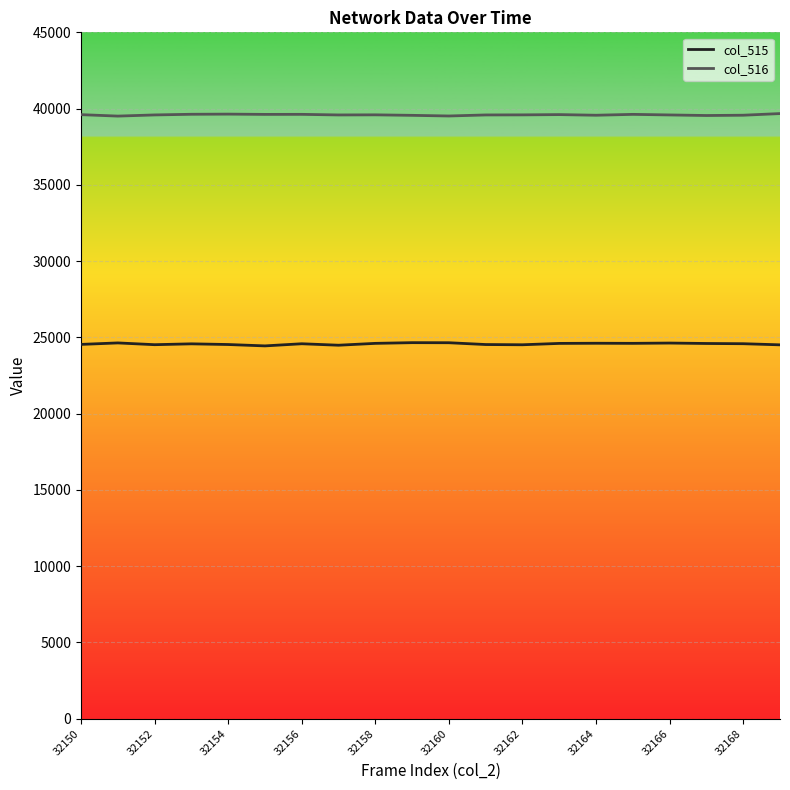

True or false: col_516 and col_515 cross at least once.

False